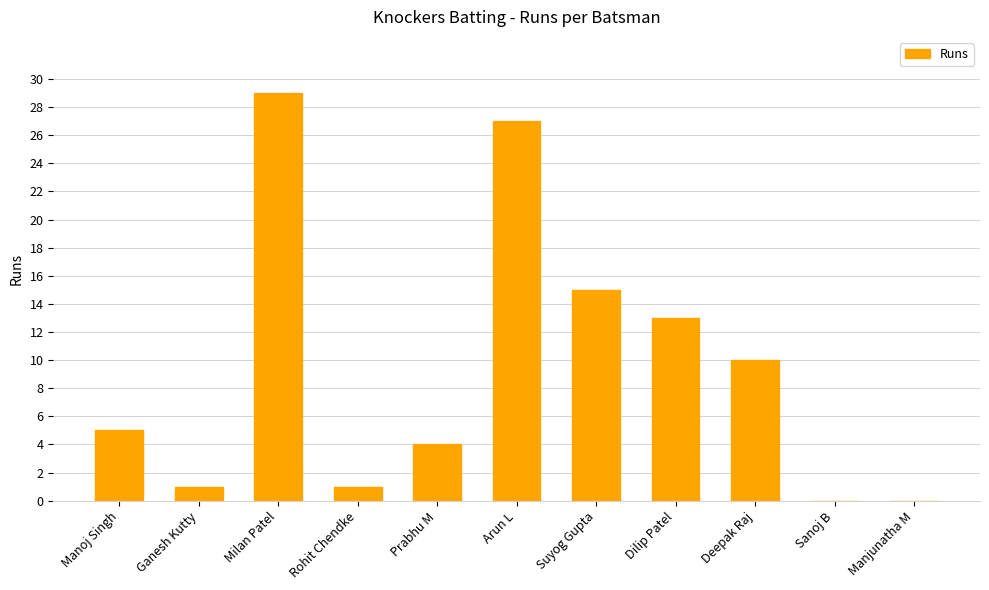

The chart shows a value of 2 at Rohit Chendke. True or false?

False